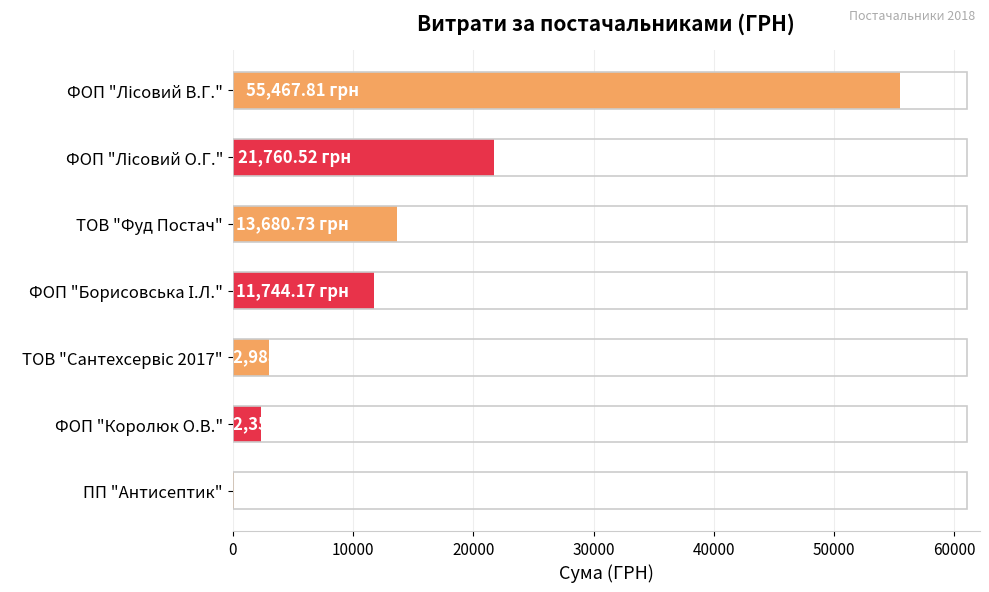

What is the sum of all values?

108129.2